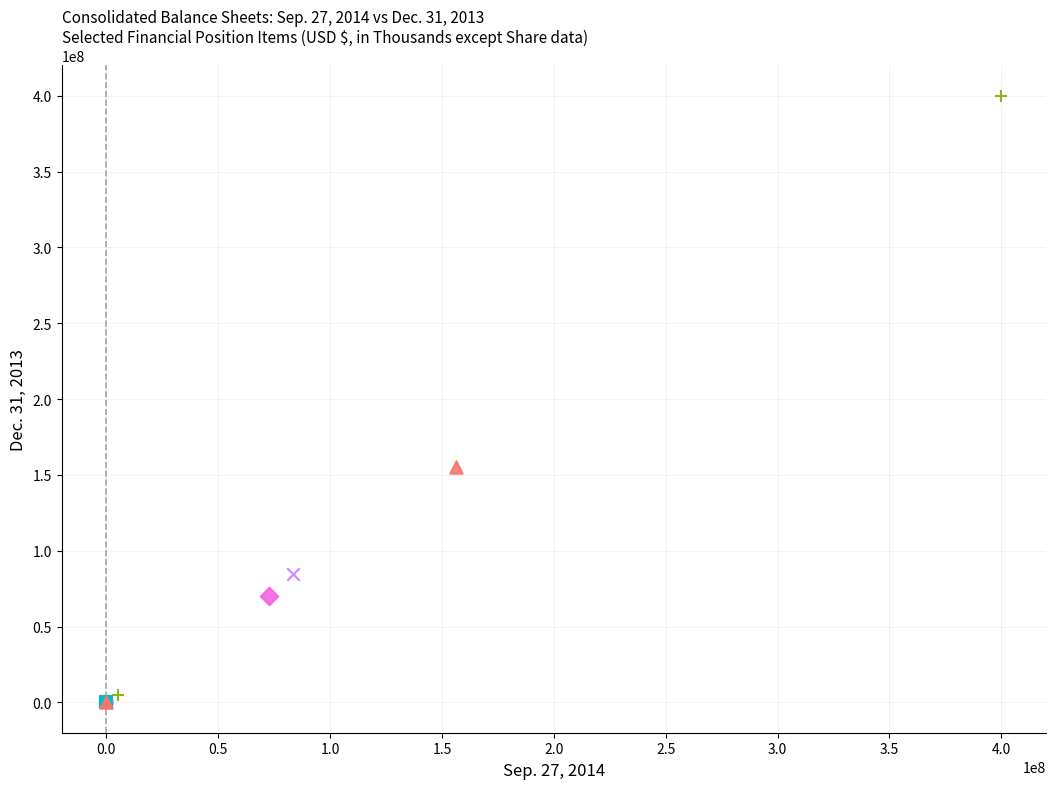

What are all the series names shown in the legend?

Allowance, Par Value, Authorized Shares, Issued Shares, Outstanding Shares, Treasury Shares